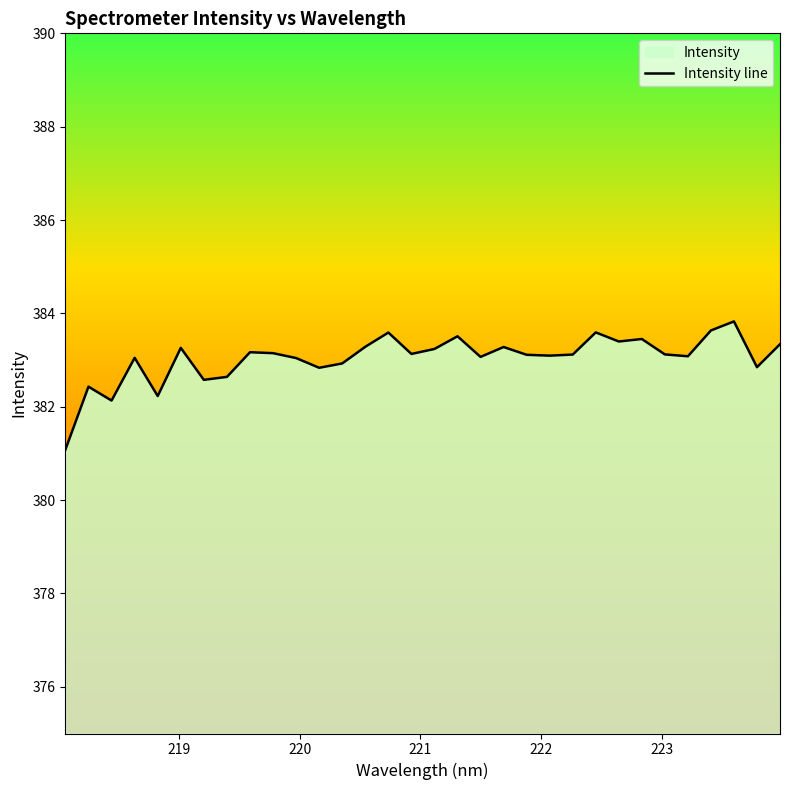

Reading left to right, transcribe all the data shown in this chart.

218.0596=381.1	218.2508=382.4	218.442=382.1	218.6332=383.0	218.8244=382.2	219.0156=383.3	219.2067=382.6	219.3979=382.6	219.589=383.2	219.7801=383.1	219.9712=383.0	220.1623=382.8	220.3533=382.9	220.5444=383.3	220.7354=383.6	220.9264=383.1	221.1174=383.2	221.3083=383.5	221.4993=383.1	221.6902=383.3	221.8812=383.1	222.0721=383.1	222.263=383.1	222.4538=383.6	222.6447=383.4	222.8355=383.5	223.0264=383.1	223.2172=383.1	223.408=383.6	223.5987=383.8	223.7895=382.8	223.9802=383.3